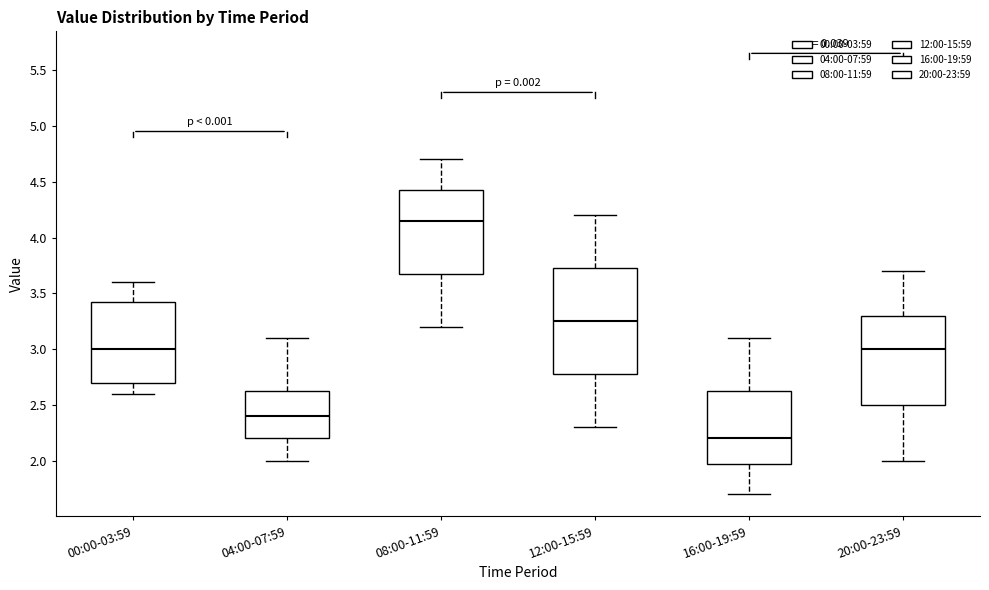

Where does the upper whisker of the box for 00:00-03:59 end on the y-axis? The values are not printed on the chart, so give them approximately, as read against the axis.

3.60